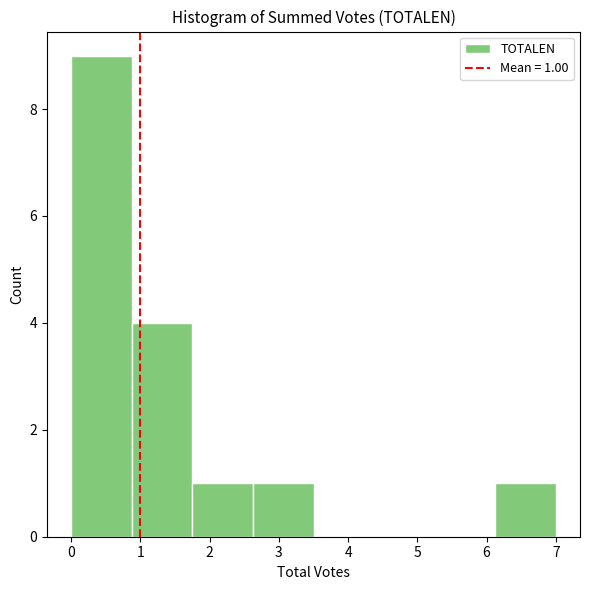

Over which range of the x-axis is the bar tallest?

0.0 to 0.9